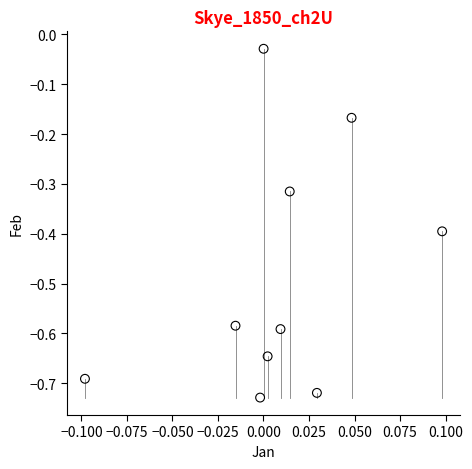

What is the range of Y values (max minus min)?

0.7